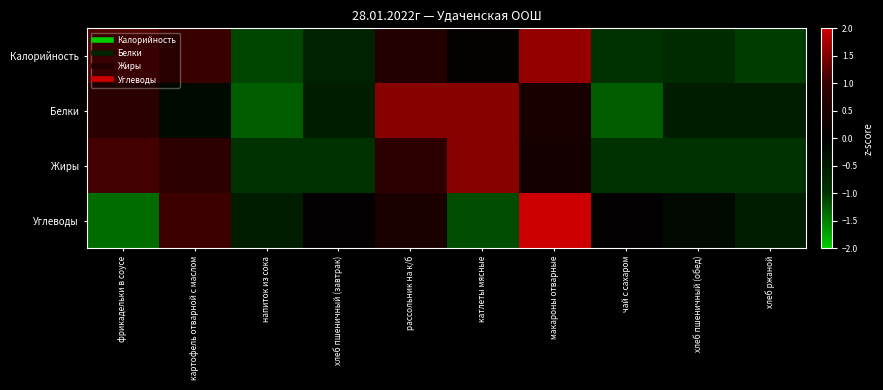

Rank the series by their maximum value, from lowest to highest.

Белки, Жиры, Калорийность, Углеводы